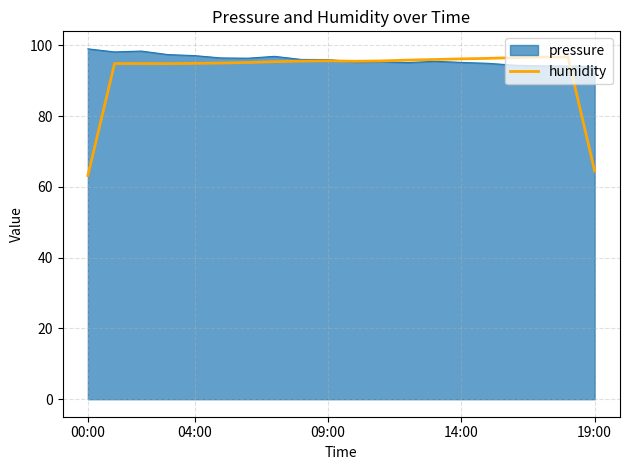

Which series has the widest spread of values?

humidity